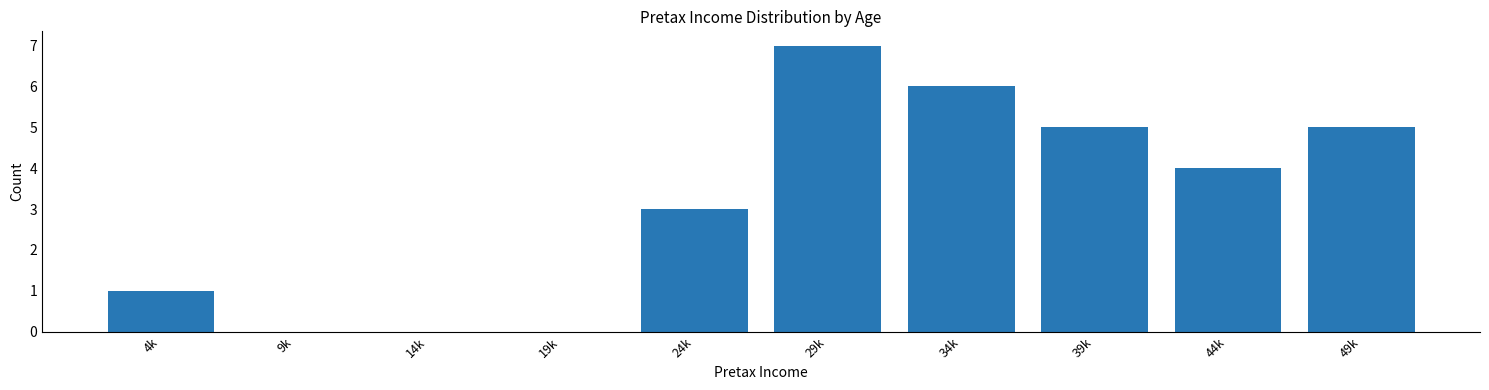

Reading right to left, list all the values displayed in this chart.

49k=5	44k=4	39k=5	34k=6	29k=7	24k=3	19k=0	14k=0	9k=0	4k=1